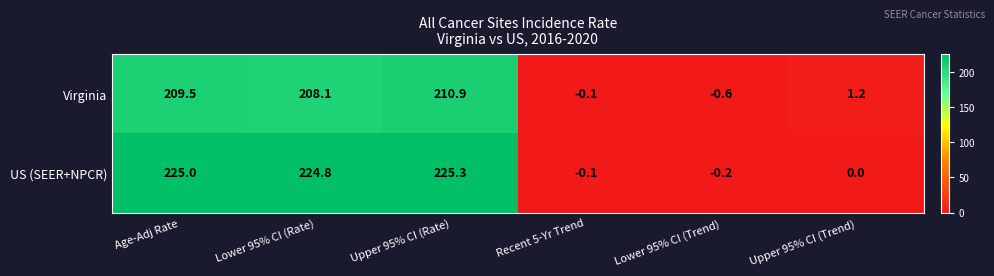

What is the sum of the Virginia values at Recent 5-Yr Trend and Age-Adj Rate?

209.4